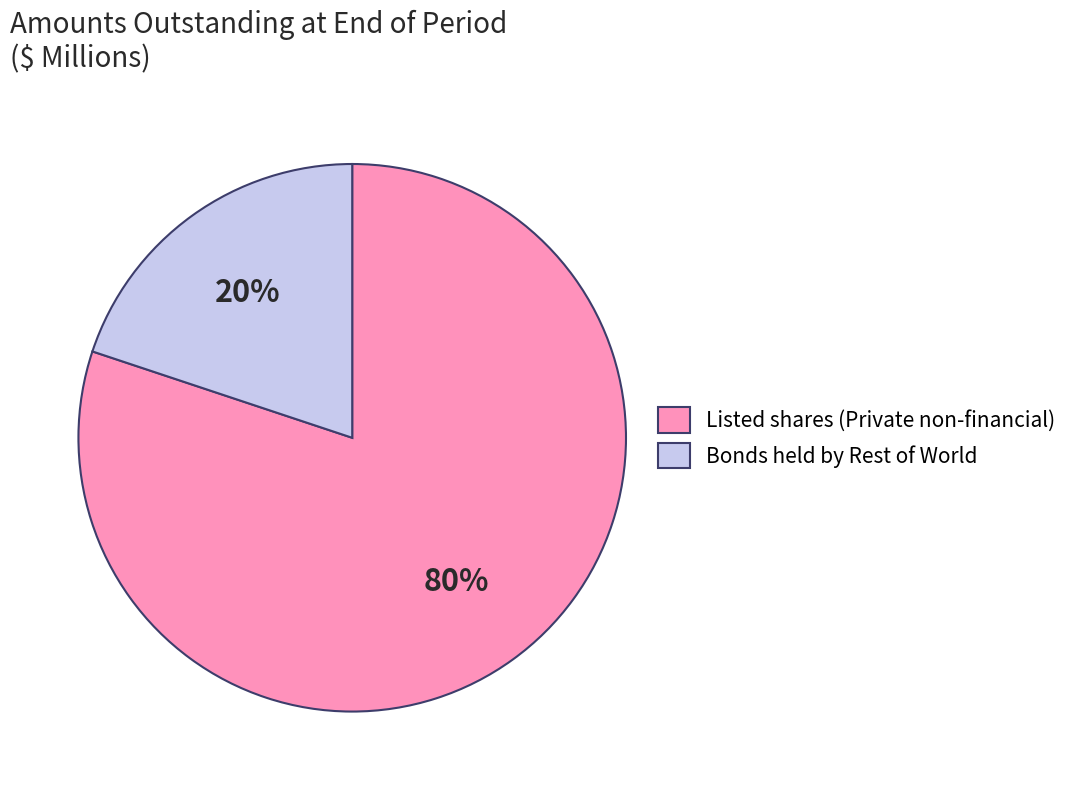

Is there a majority slice in this chart?

Yes